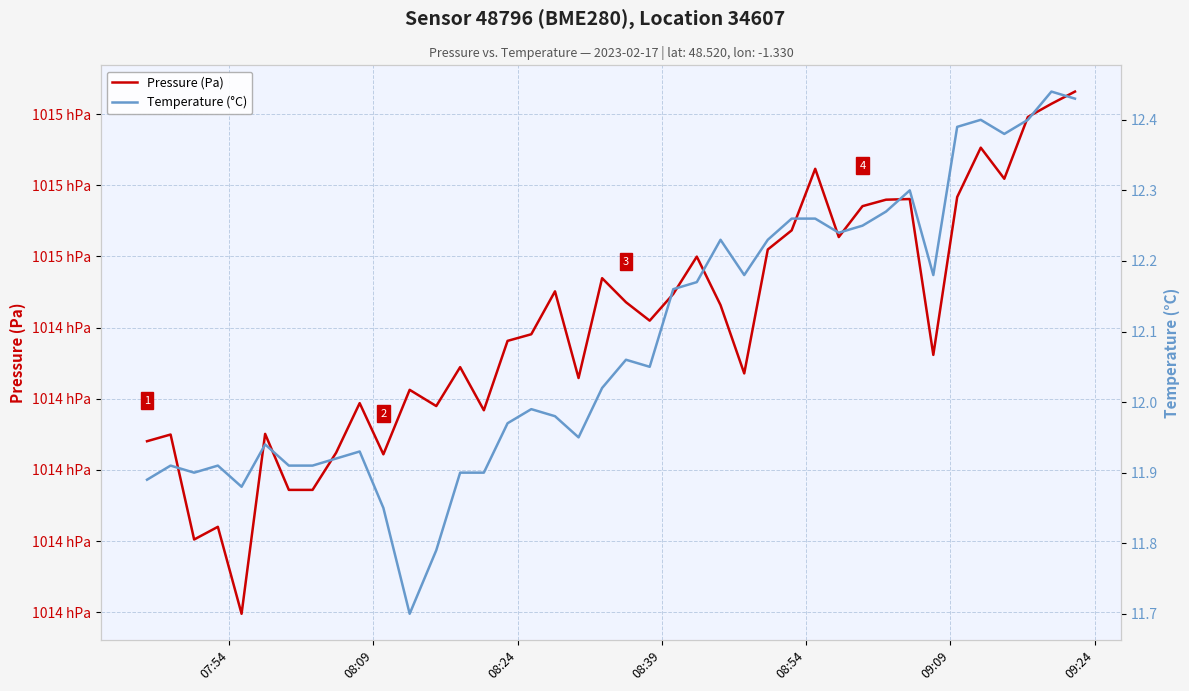

What is the maximum value for Temperature (°C)?

12.4